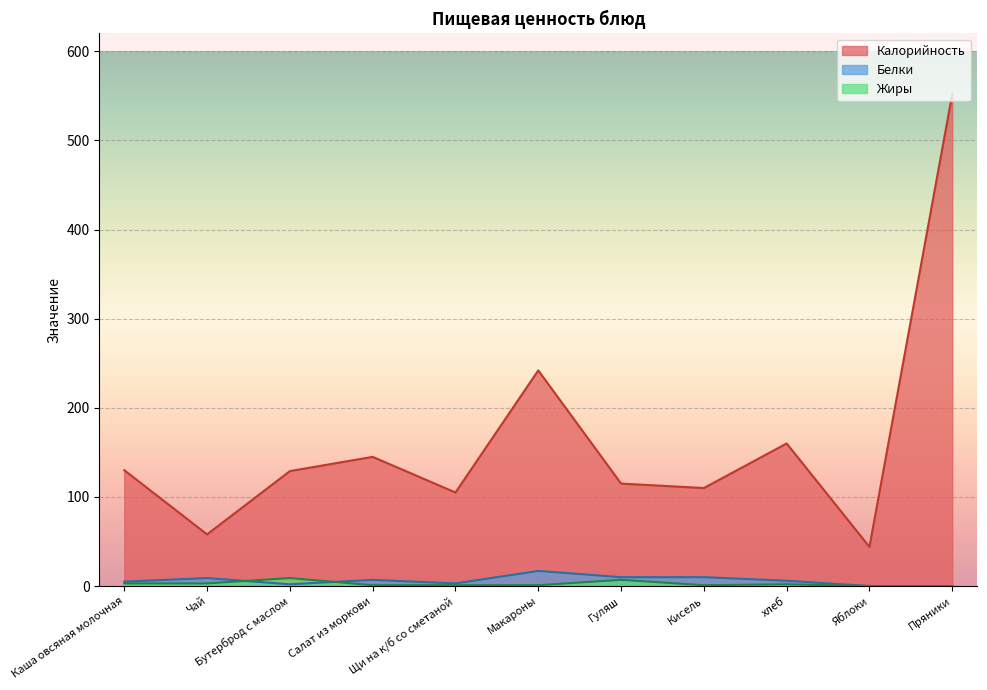

What are all the series names shown in the legend?

Калорийность, Белки, Жиры